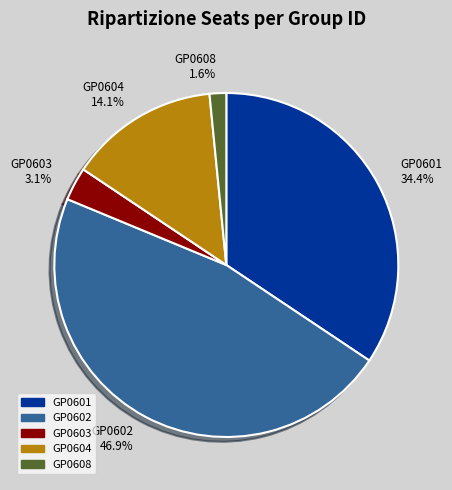

Combined, do GP0601 and GP0603 account for over 50%?

No